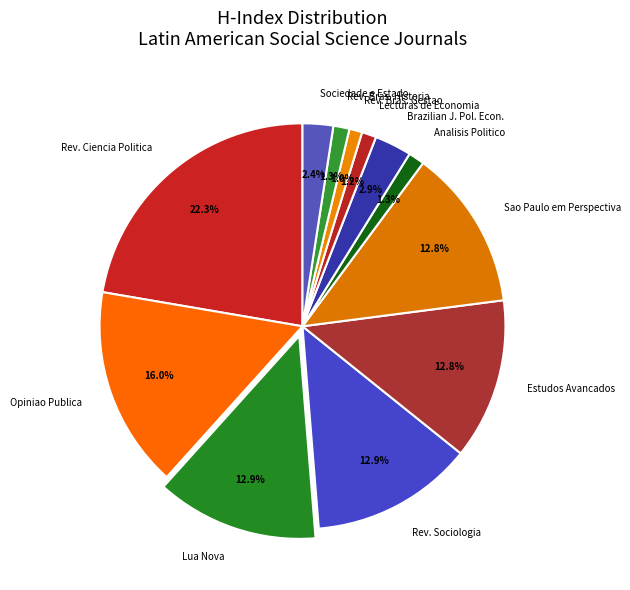

Approximately how many times larger is the value at Sociedade e Estado compared to Brazilian J. Pol. Econ.?

0.8